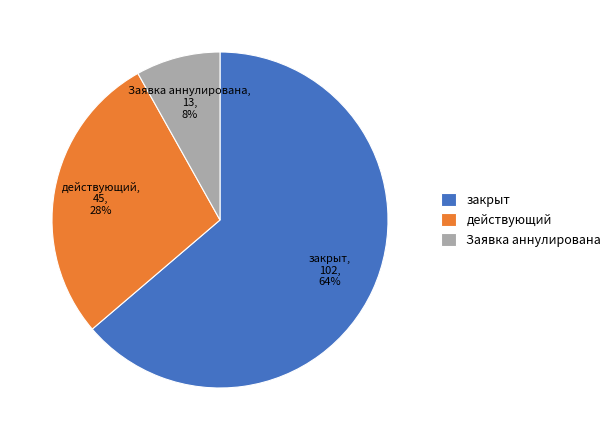

Combined, do действующий and Заявка аннулирована account for over 50%?

No